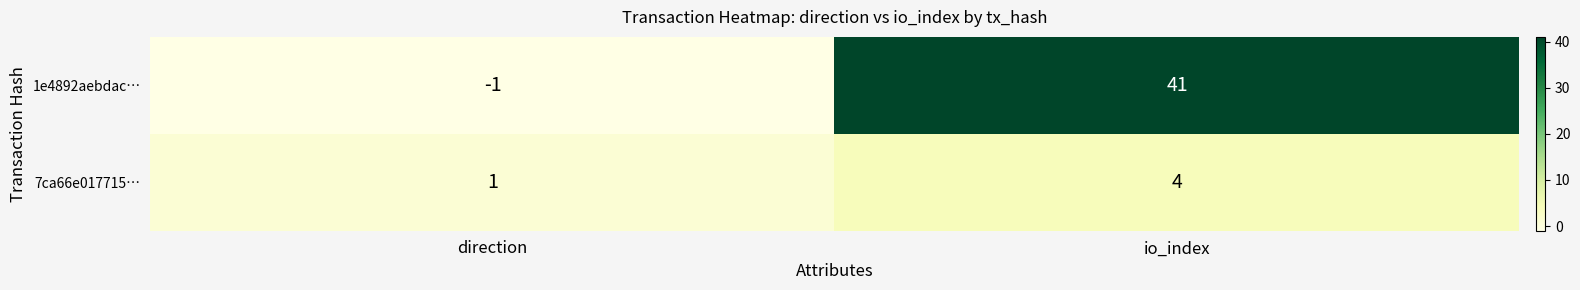

Where is 7ca66e017715… nearest to the value 2?

direction